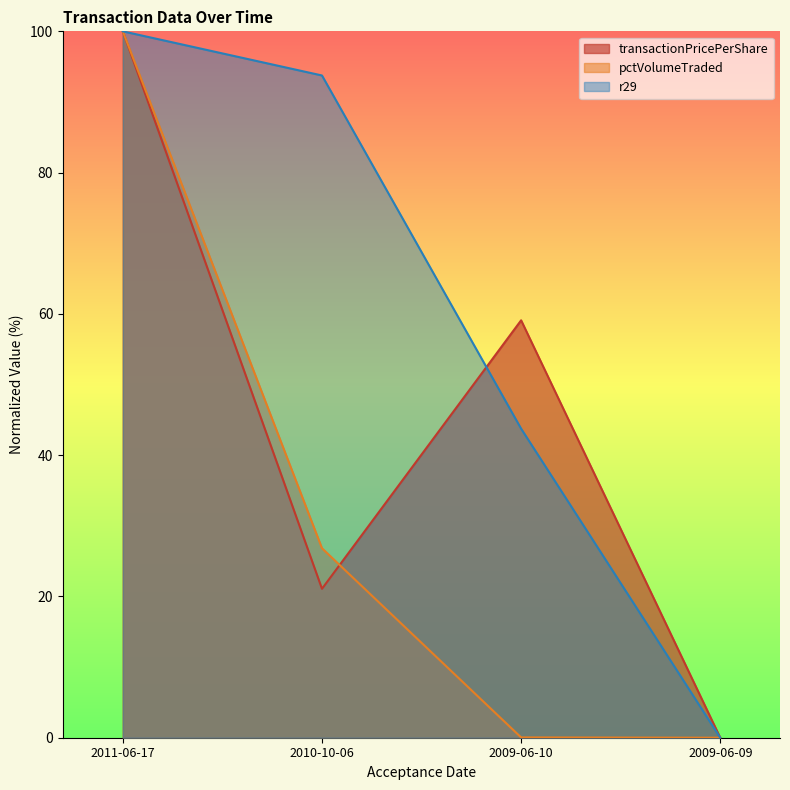

What is the average value of the pctVolumeTraded series?

31.7